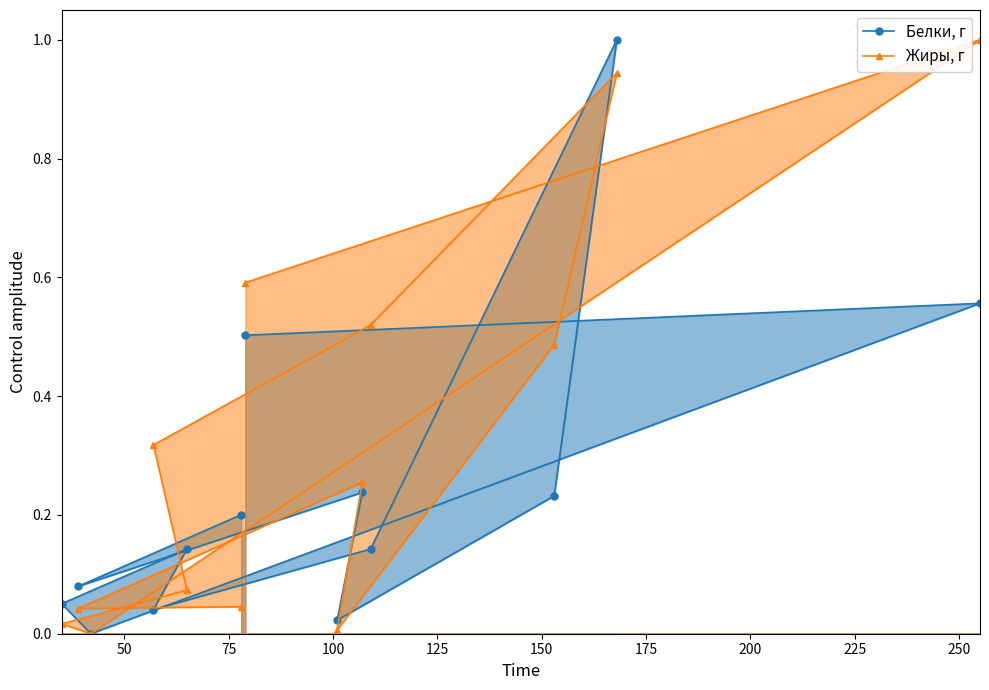

Which series has the largest total across all categories?

Жиры, г